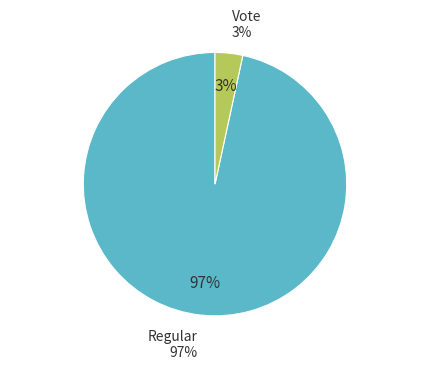

To the nearest percent, what is the combined percentage of Regular and Vote?

100%